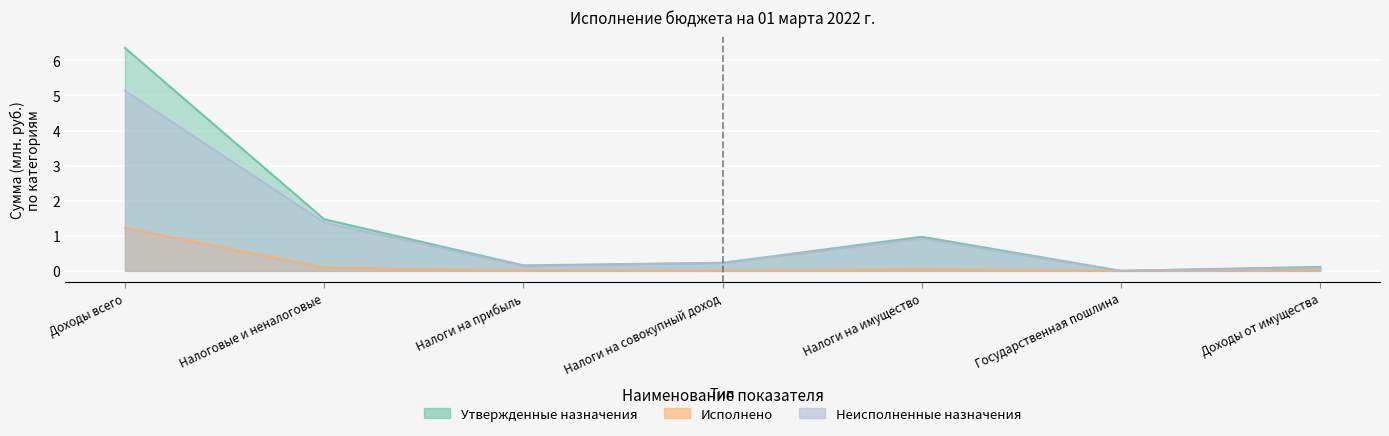

What are all the series names shown in the legend?

Утвержденные бюджетные назначения, Исполнено, Неисполненные назначения